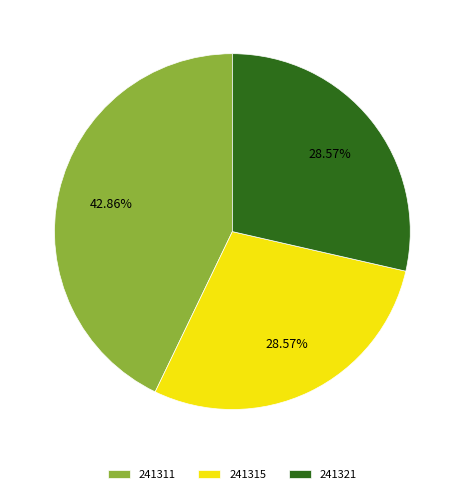

To the nearest percent, what percentage of the pie is 241311?

43%